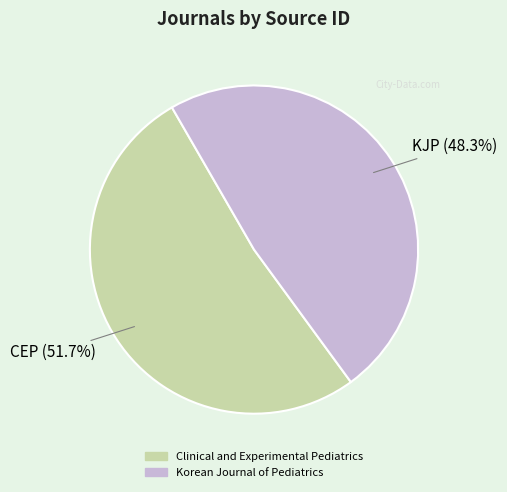

What portion of the pie excludes Clinical and Experimental Pediatrics?

48.3%